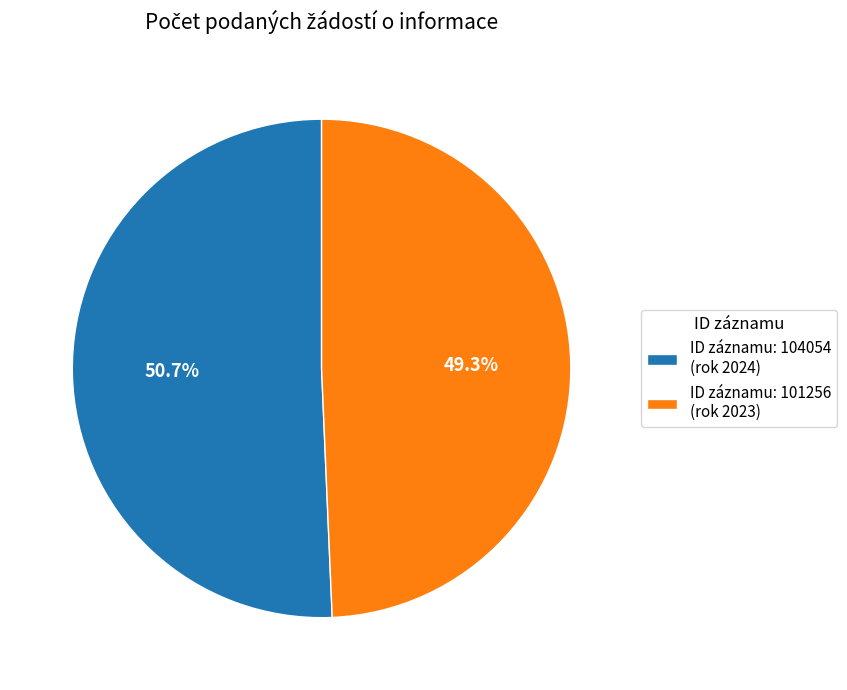

Is there any slice that represents more than half of the pie?

Yes